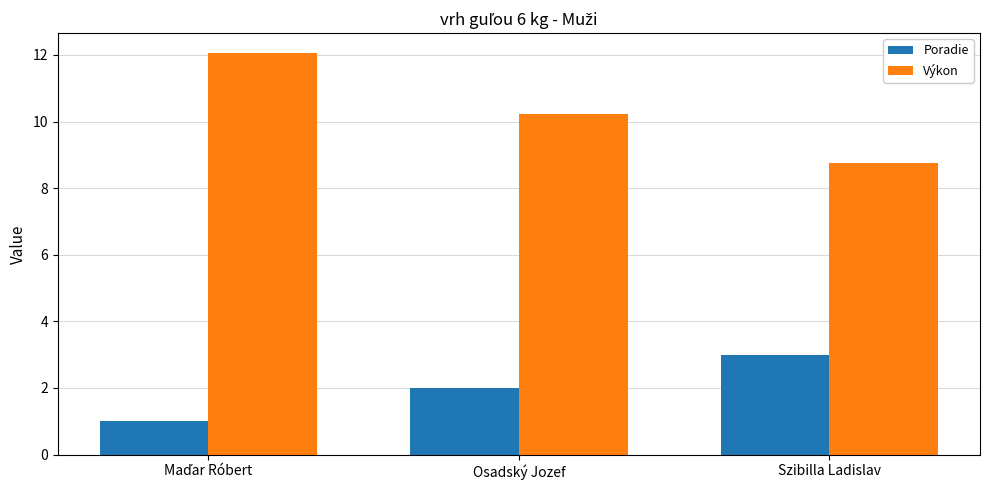

The Poradie series shows 2.1 at Szibilla Ladislav. True or false?

False